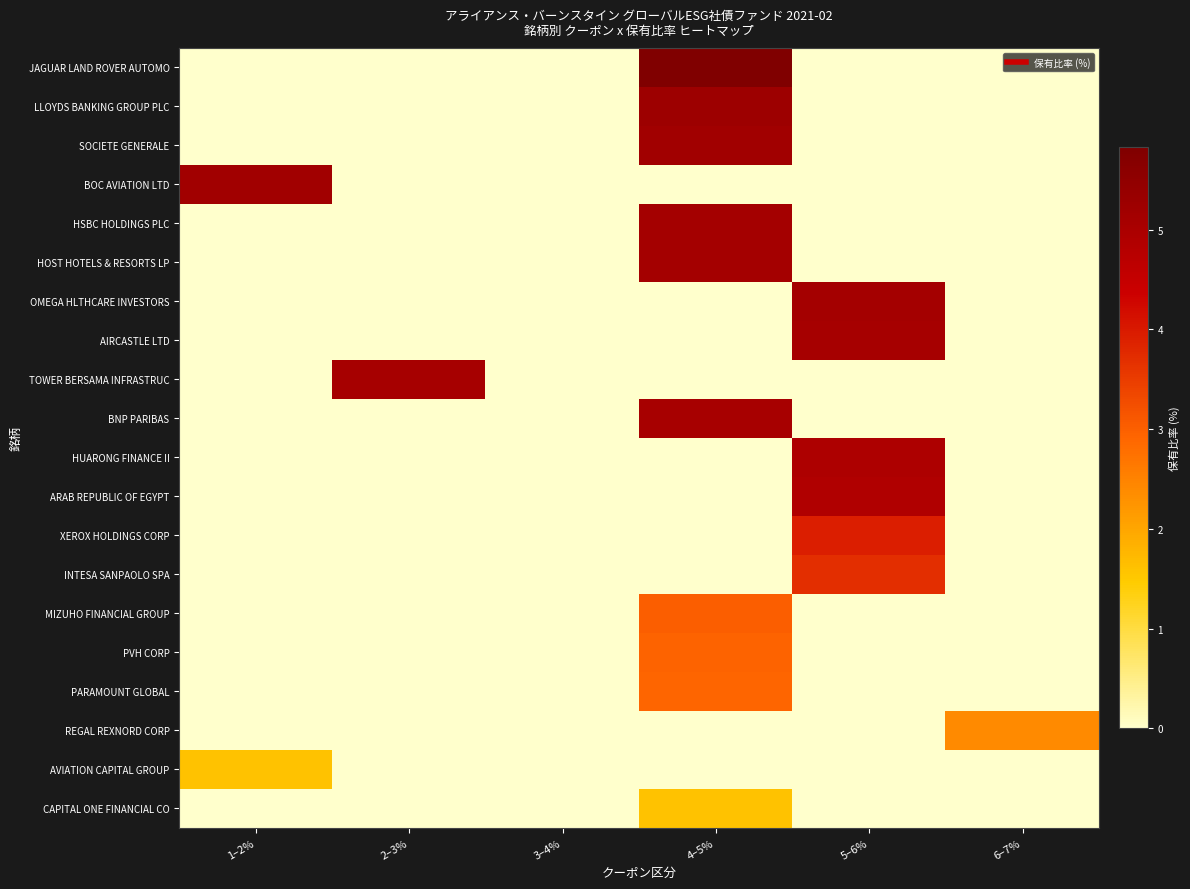

At which category is the sum across all series the highest?

4–5%